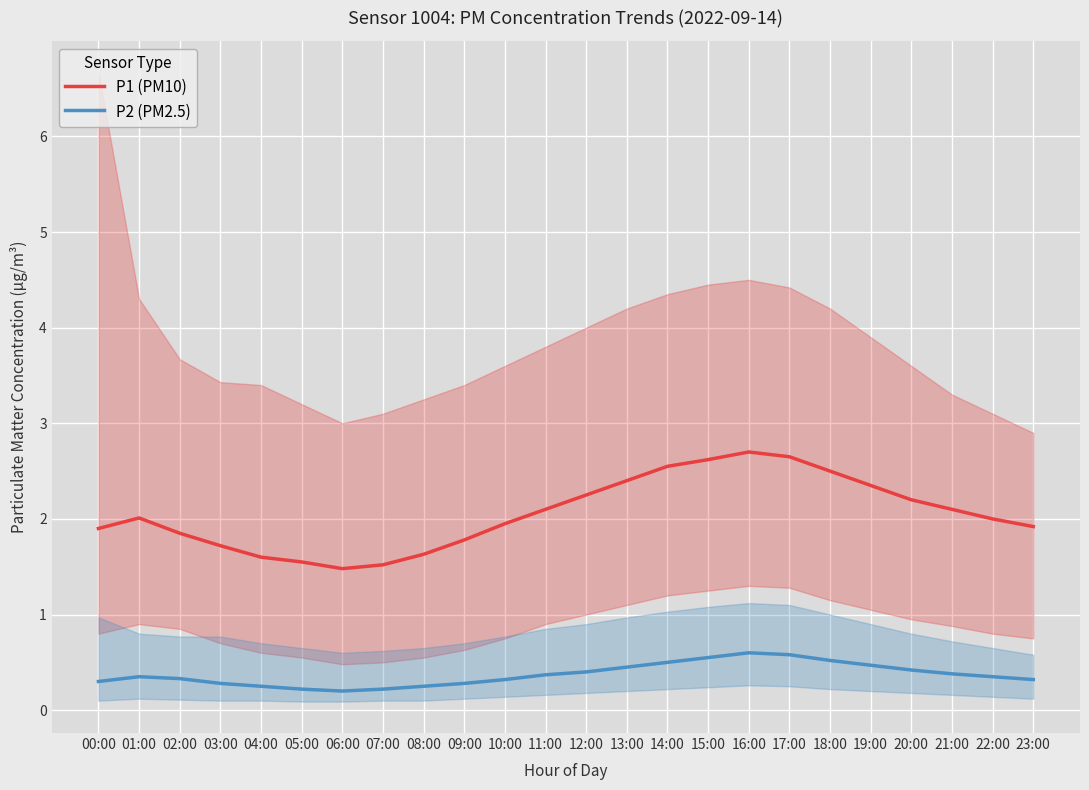

The value of P2 (PM2.5) at 17:00 is 0.9. True or false?

False